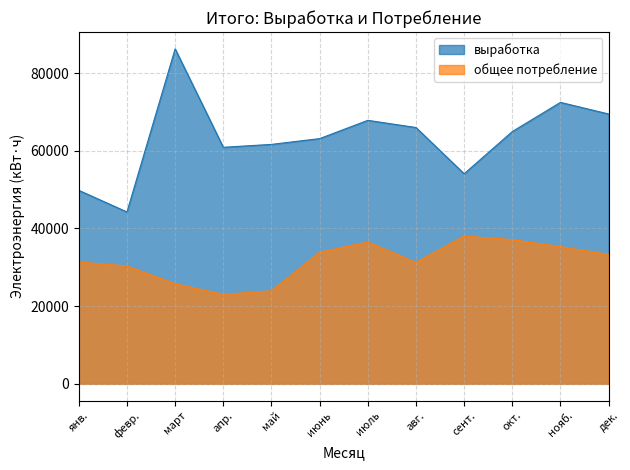

The выработка series shows 44375 at нояб.. True or false?

False